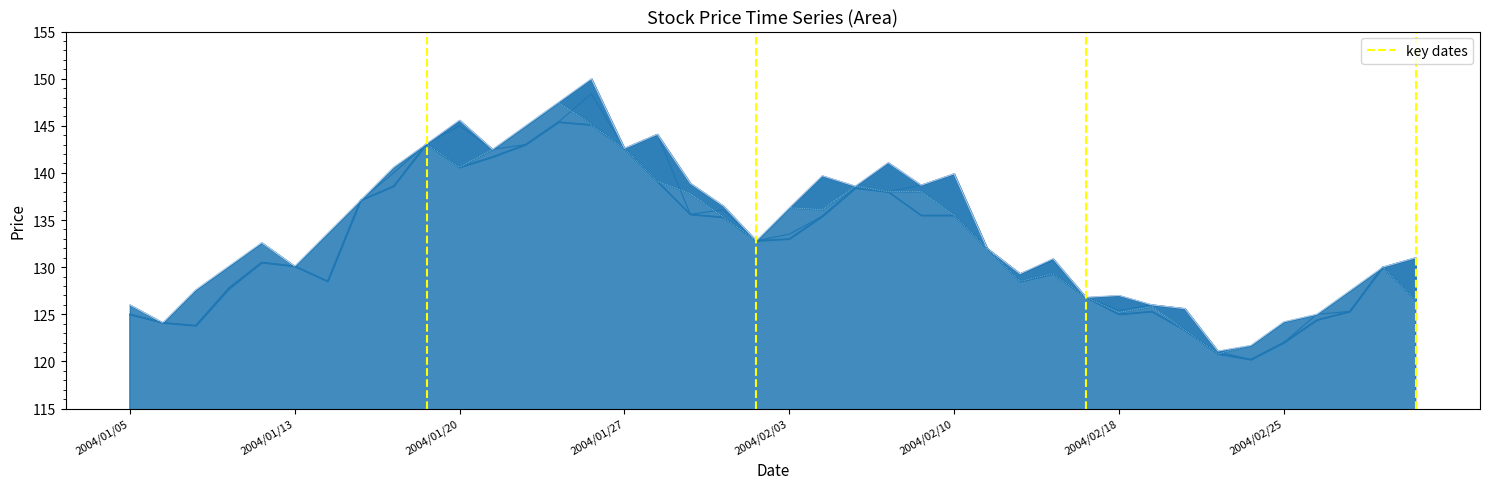

What is the minimum value shown in the chart?

120.2